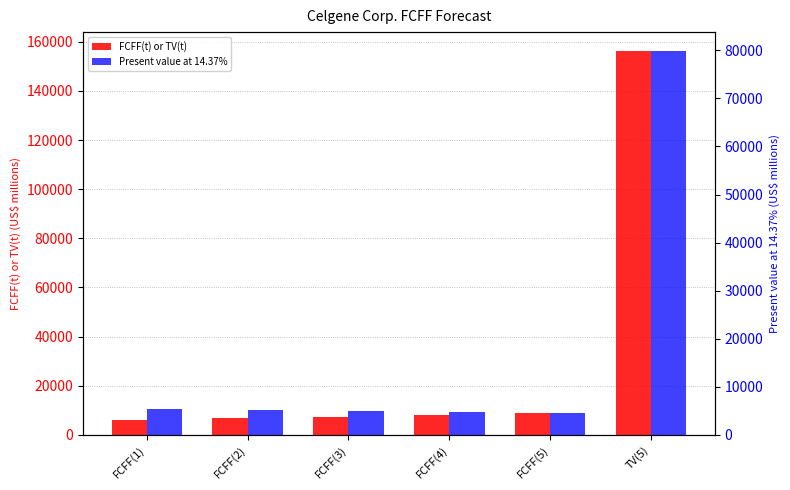

What is the value of the FCFF(t) or TV(t) bar at the 4th from the left?

8113